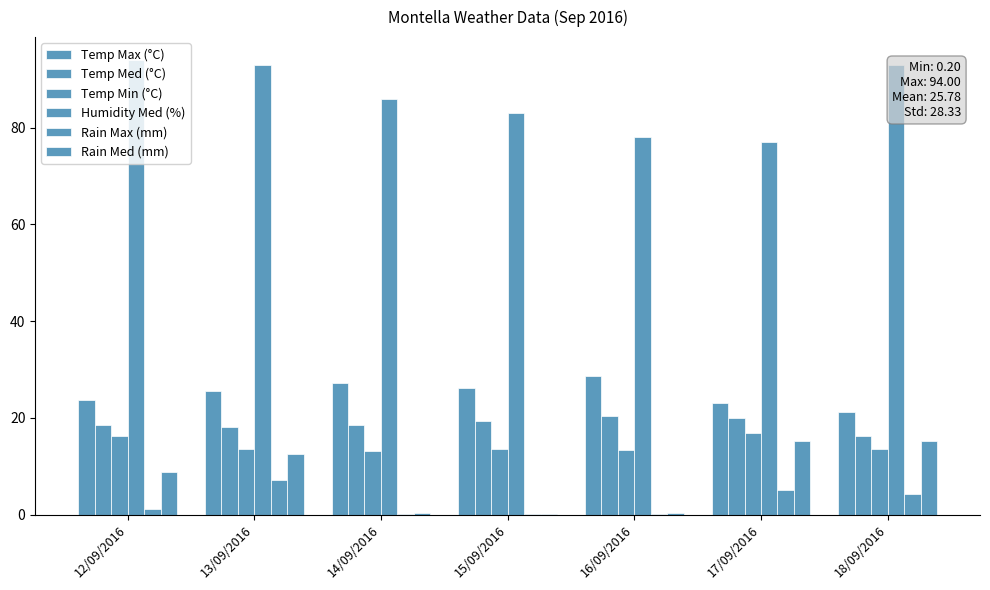

Is it true that Temp Max (°C) equals 13.8 at 18/09/2016?

False